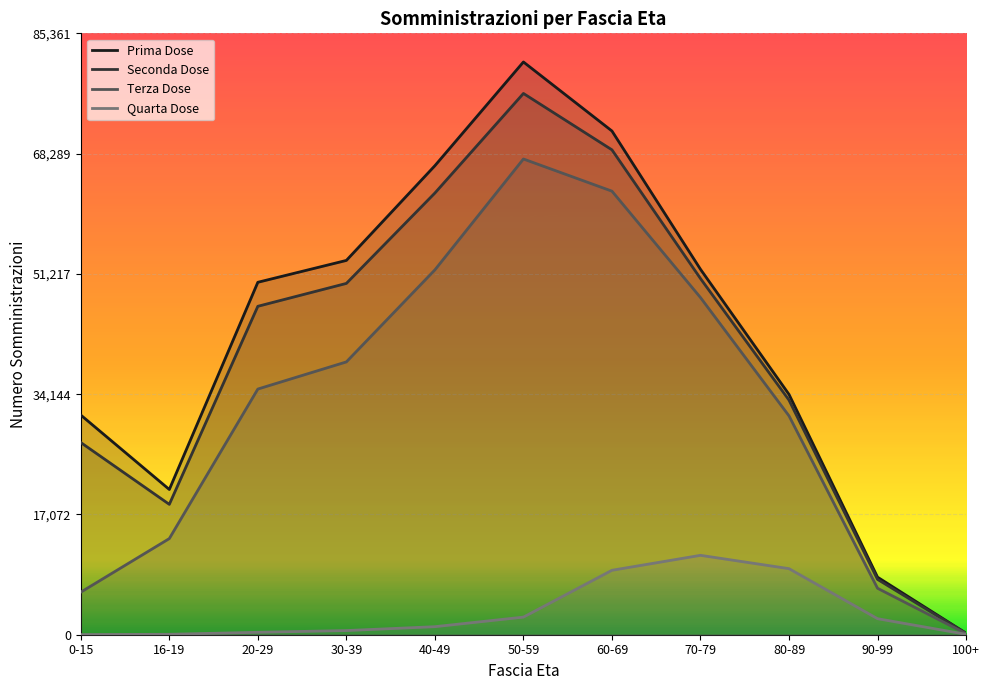

True or false: Prima Dose and Seconda Dose intersect in this chart.

False